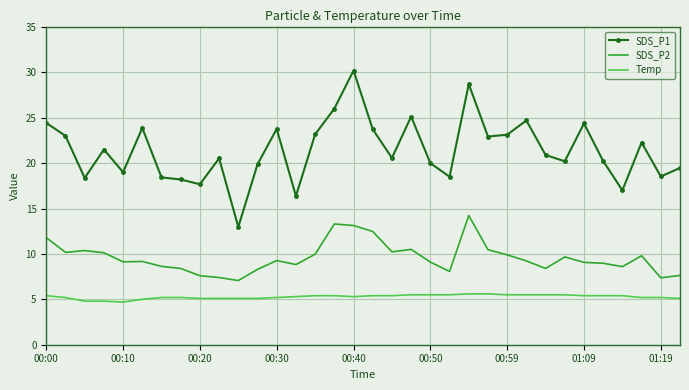

Which series has the widest spread of values?

SDS_P1